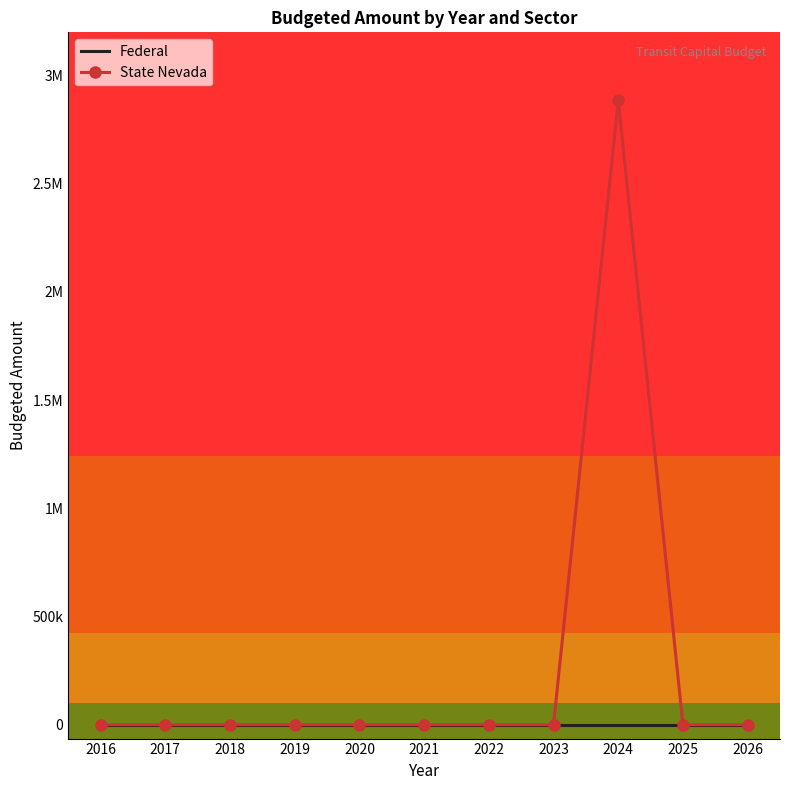

Is the value of State Nevada at 2022 greater than the value of Federal at 2016?

No